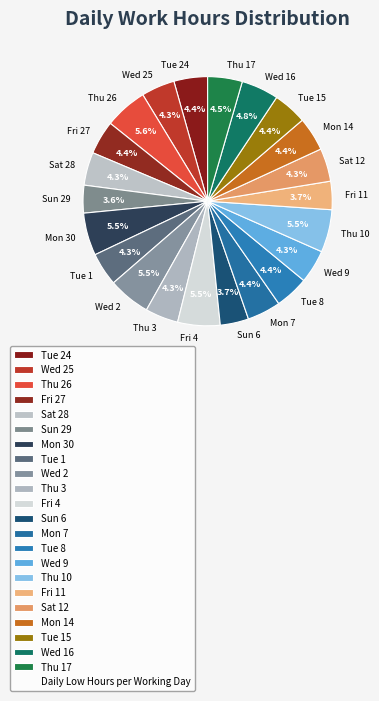

How many slices are in this pie chart?

22